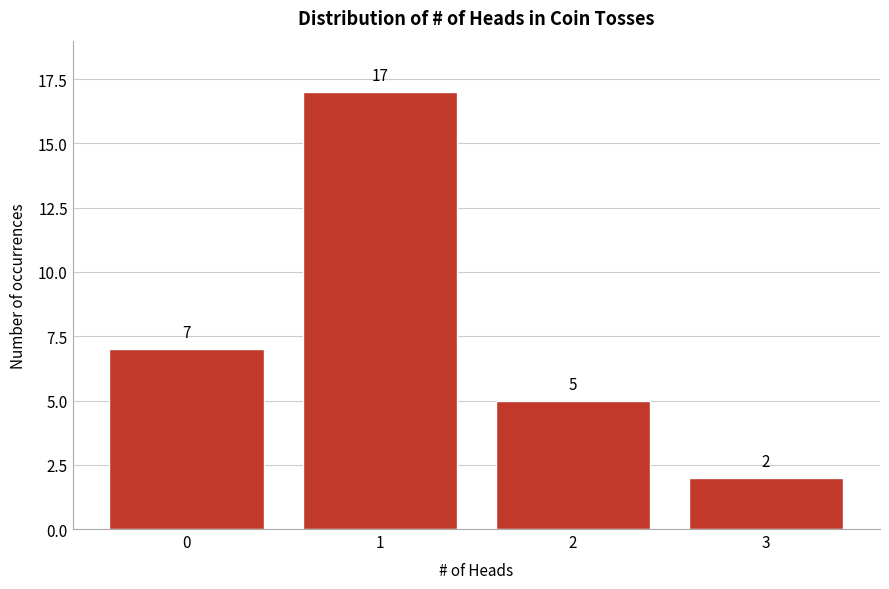

Reading left to right, list all the values displayed in this chart.

0=7	1=17	2=5	3=2